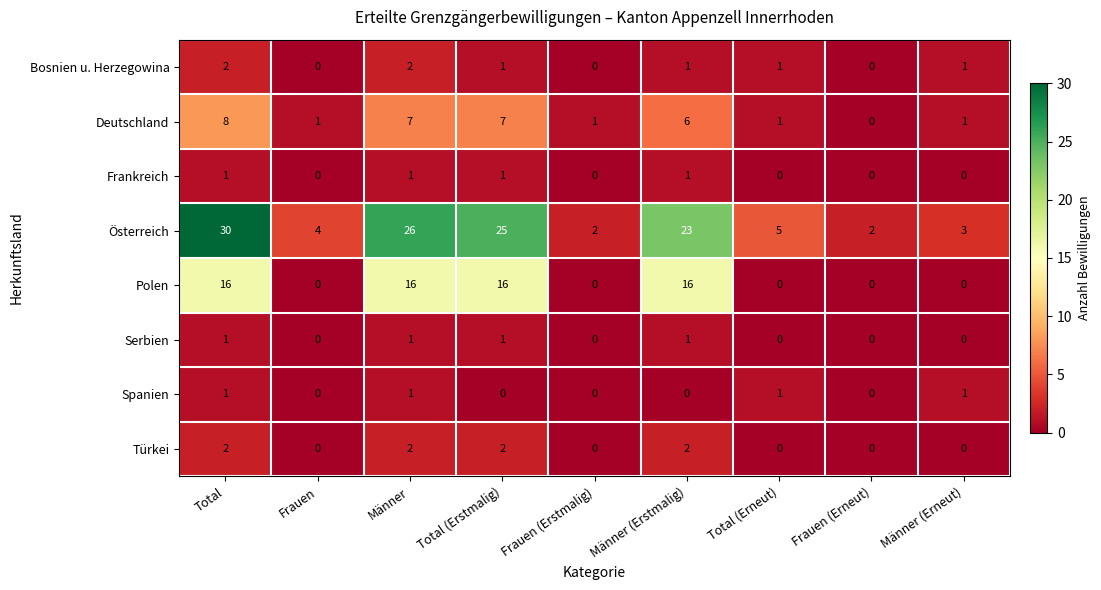

Which series changed the most between Männer and Frauen (Erstmalig)?

Österreich